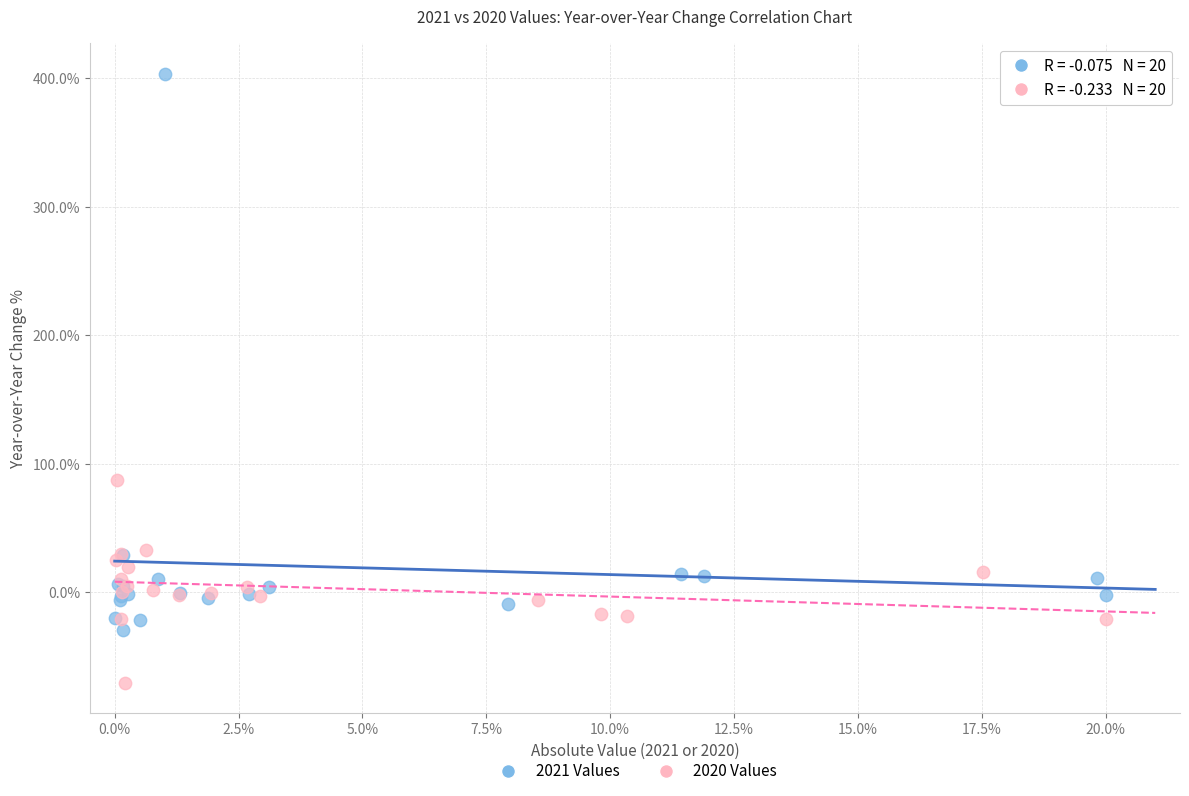

What are all the series names shown in the legend?

2021 Values, 2020 Values